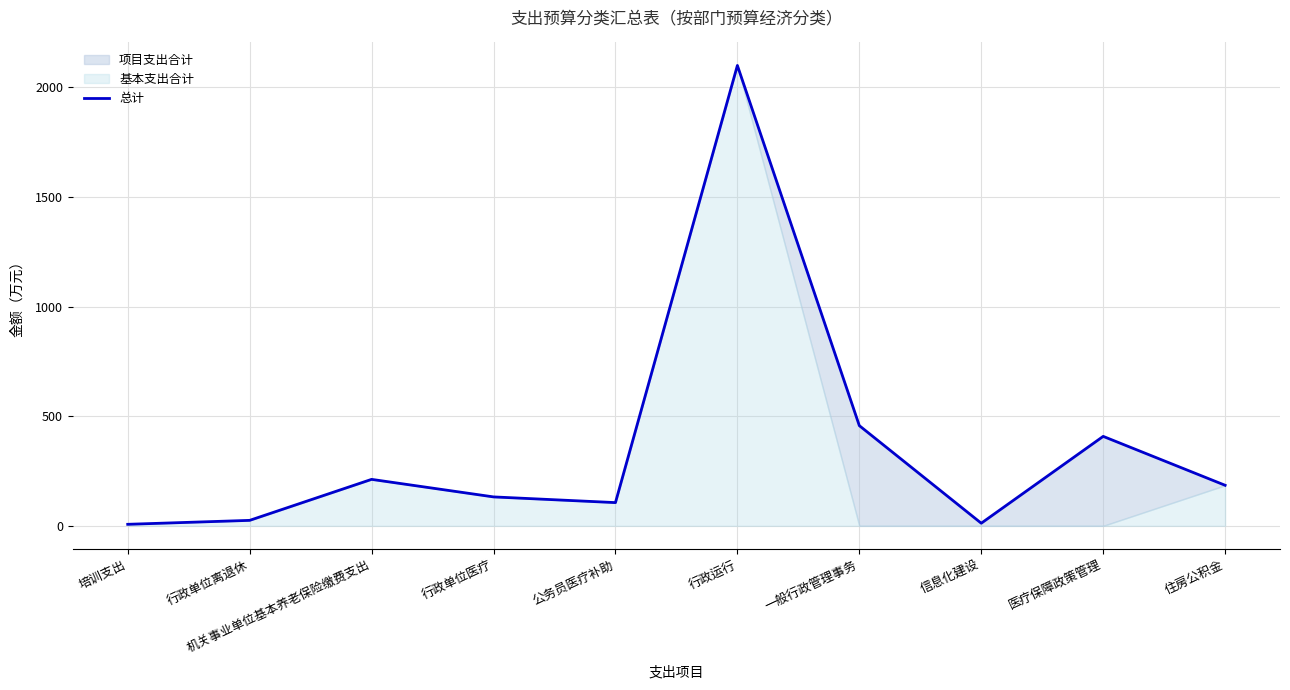

What is the value of the 7th point from the left?

457.1